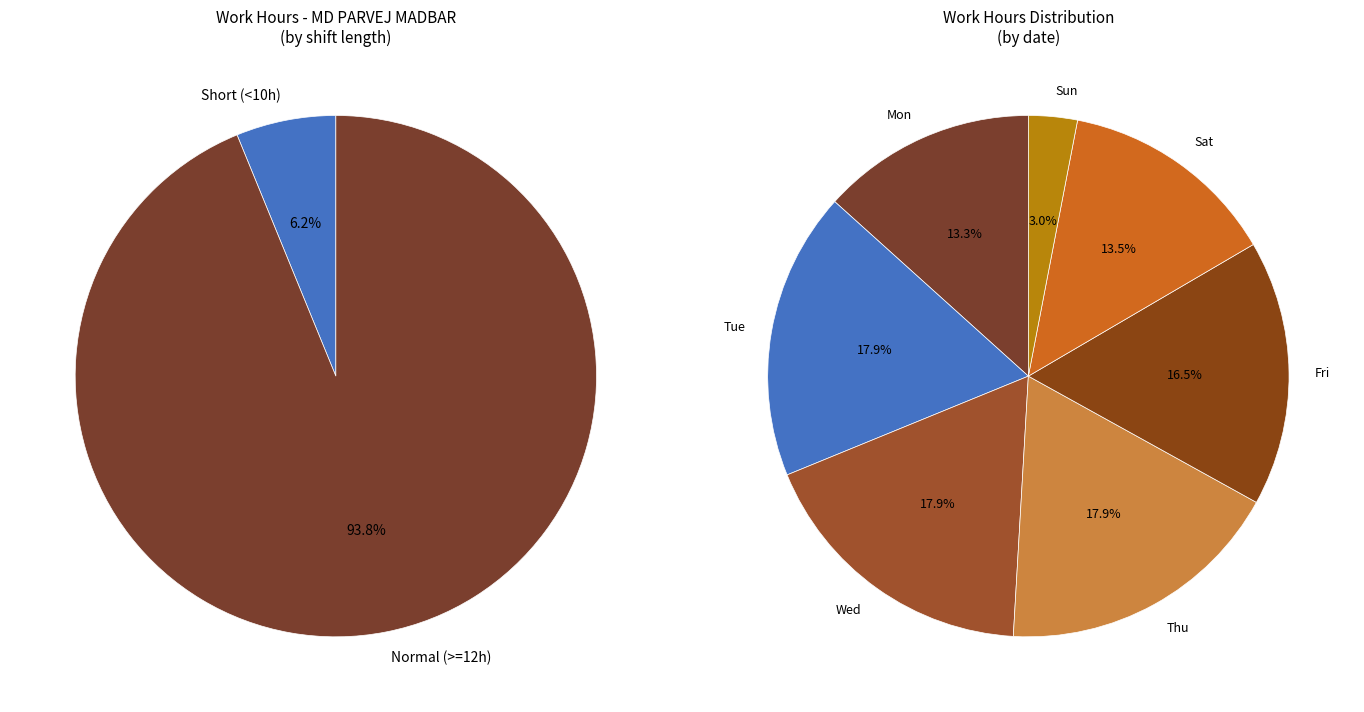

Does Thu 30 represent more than half of the total?

No